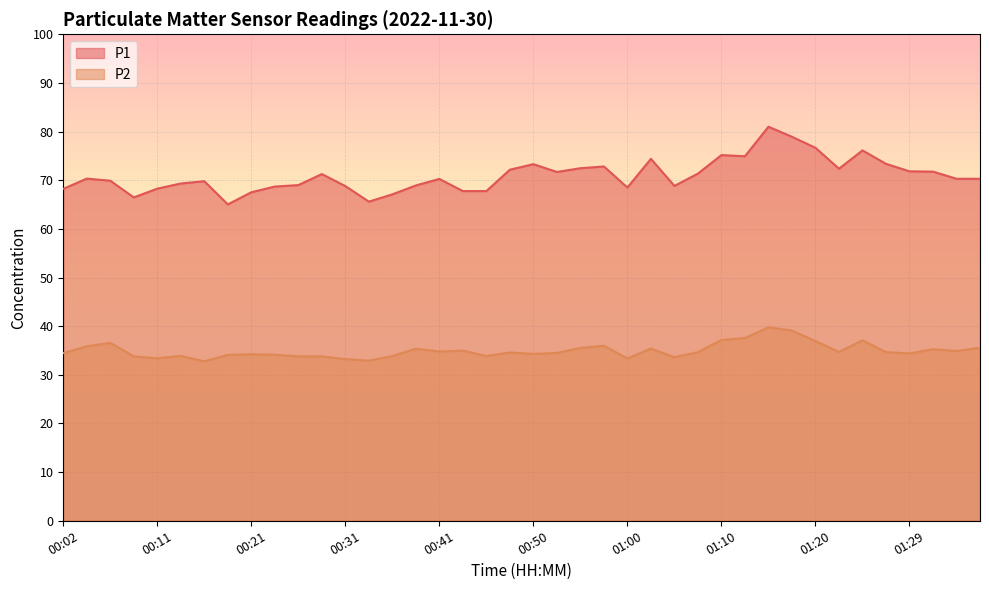

At which category is the sum across all series the highest?

01:15